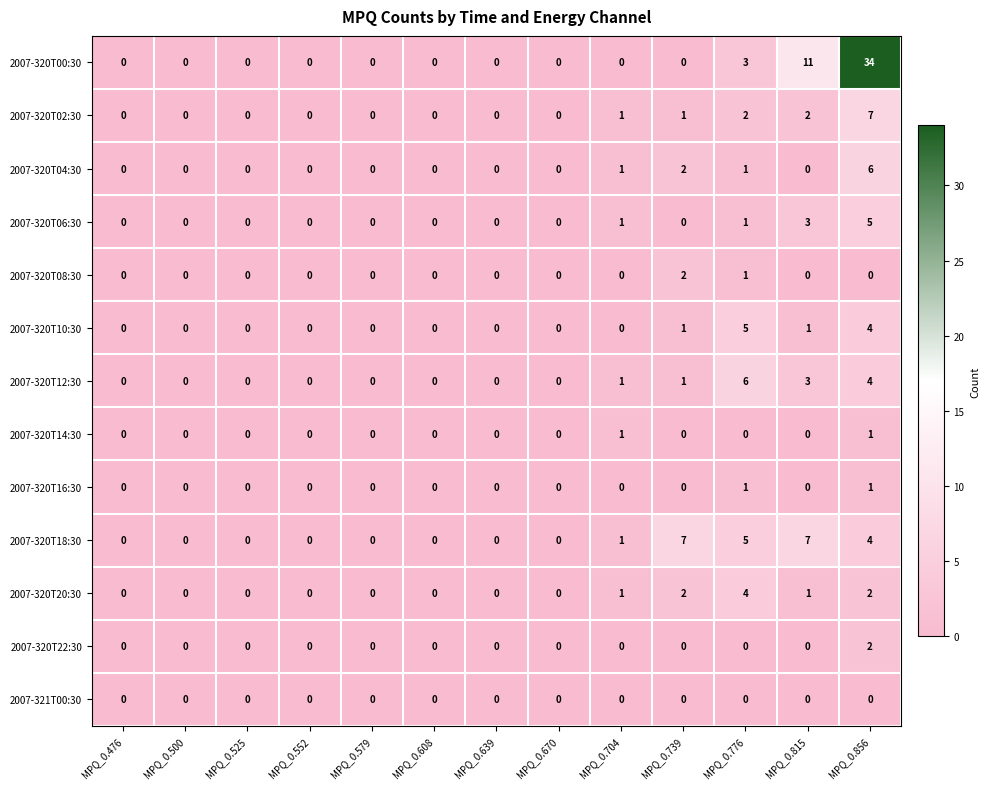

How many 2007-320T12:30 values are between 0 and 1?

10